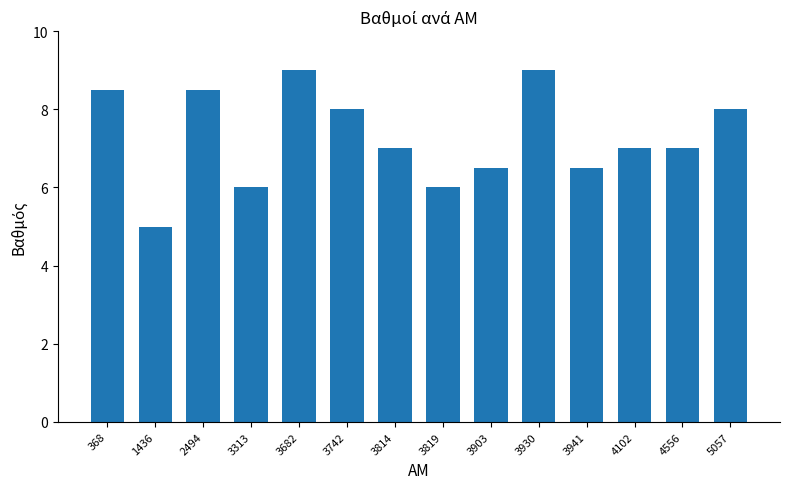

What is the difference between the values at 3682 and 368?

0.5